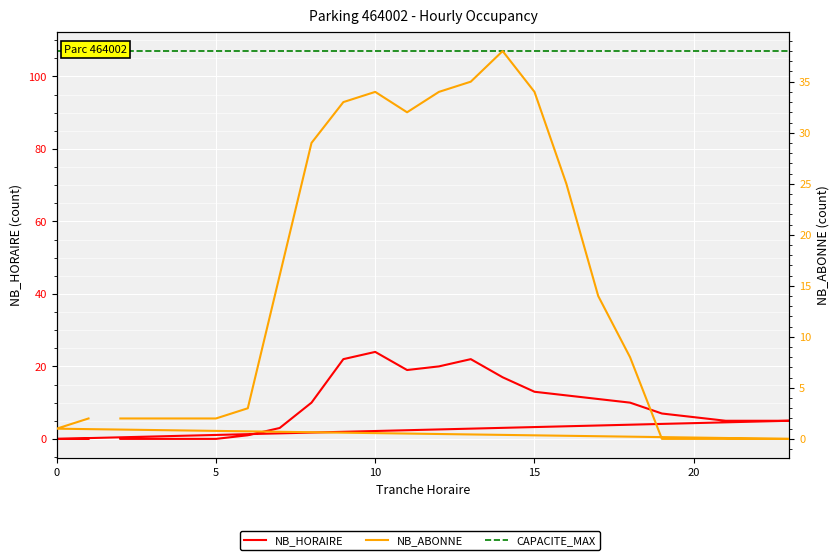

How many data points in NB_ABONNE are less than 8?

12